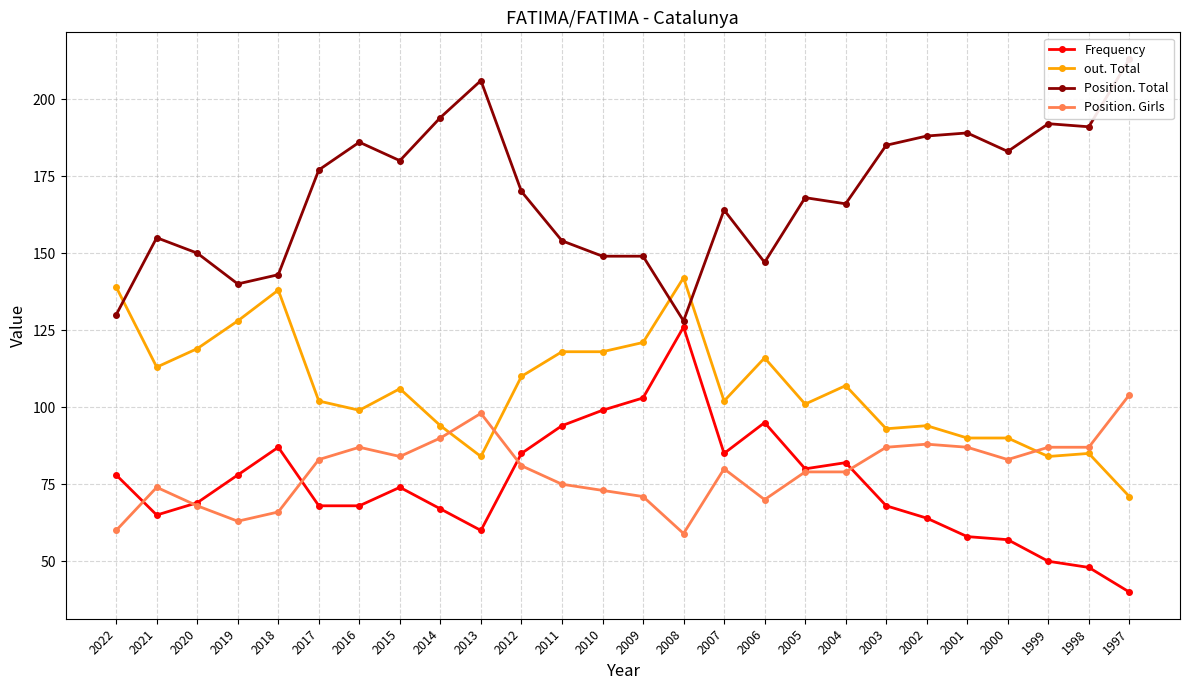

Where is Position. Total nearest to the value 170?

2012